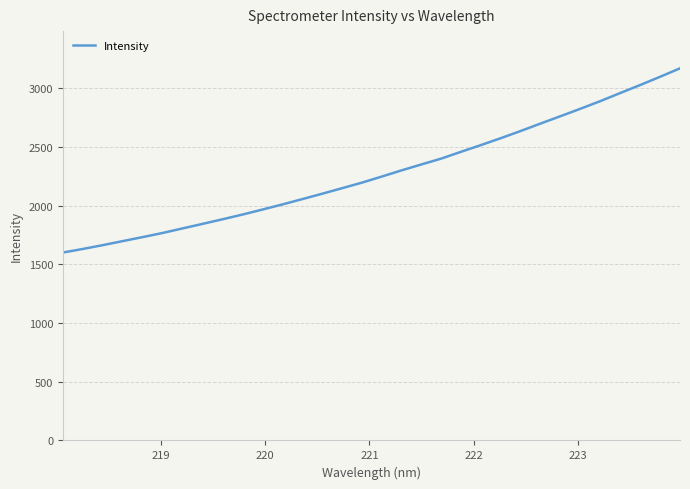

What is the maximum value shown in the chart?

3167.7